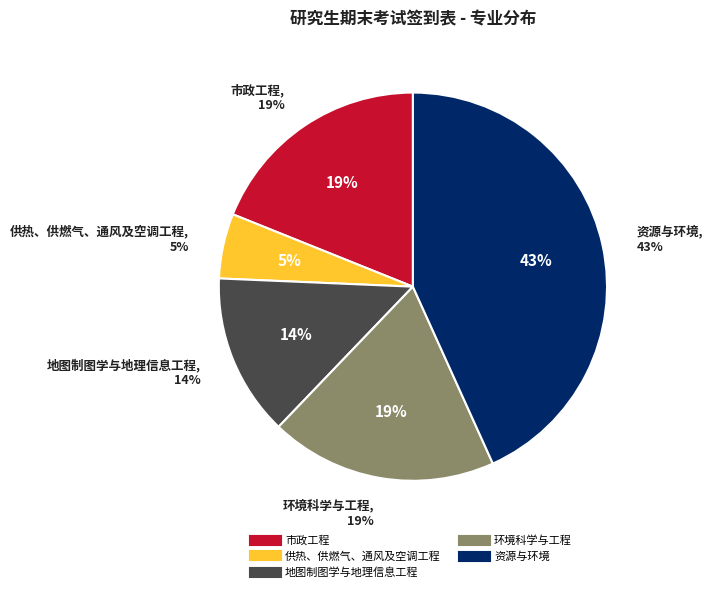

Does any single category account for the majority?

No